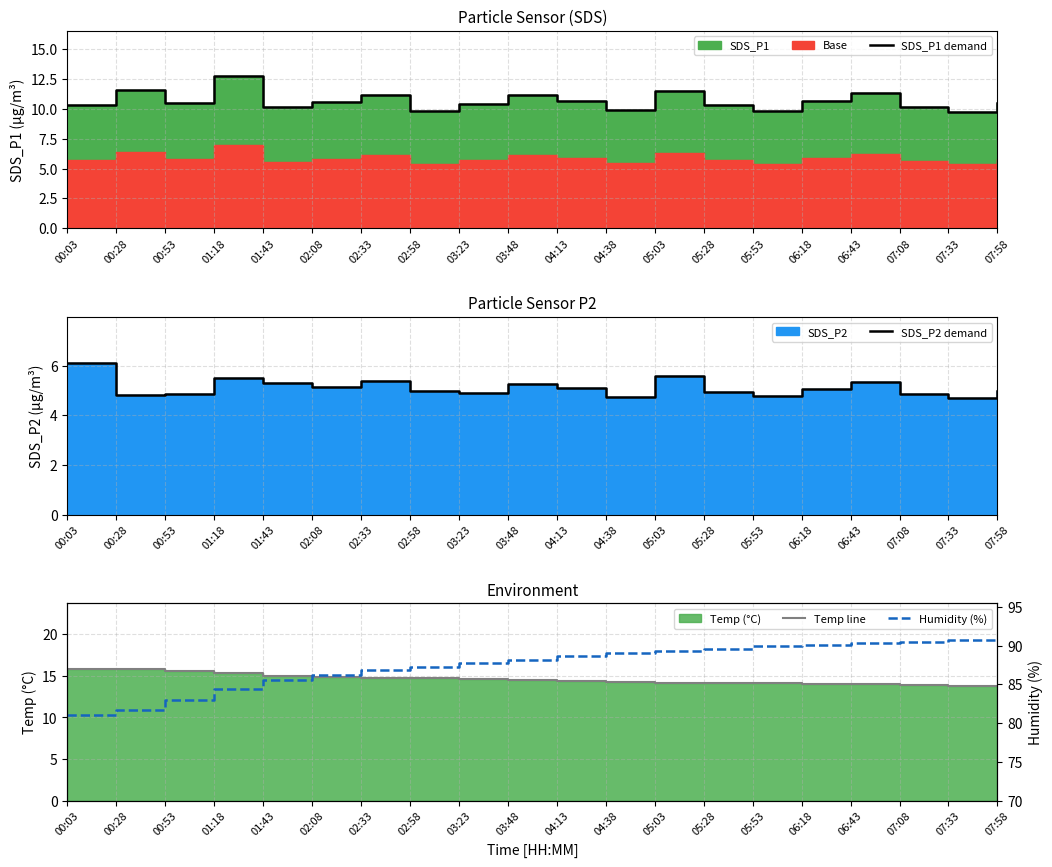

What is the difference between the second highest and minimum values in the Humidity (%) series?

9.7